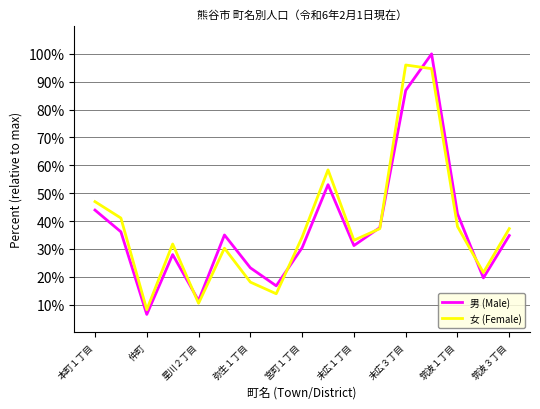

What is the highest value of the 女 (Female) series?

96.0